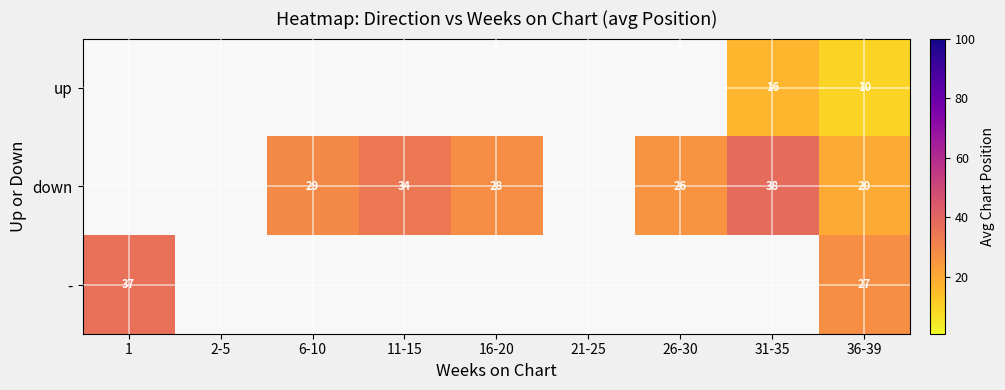

Is it true that - equals 64.5 at 1?

False